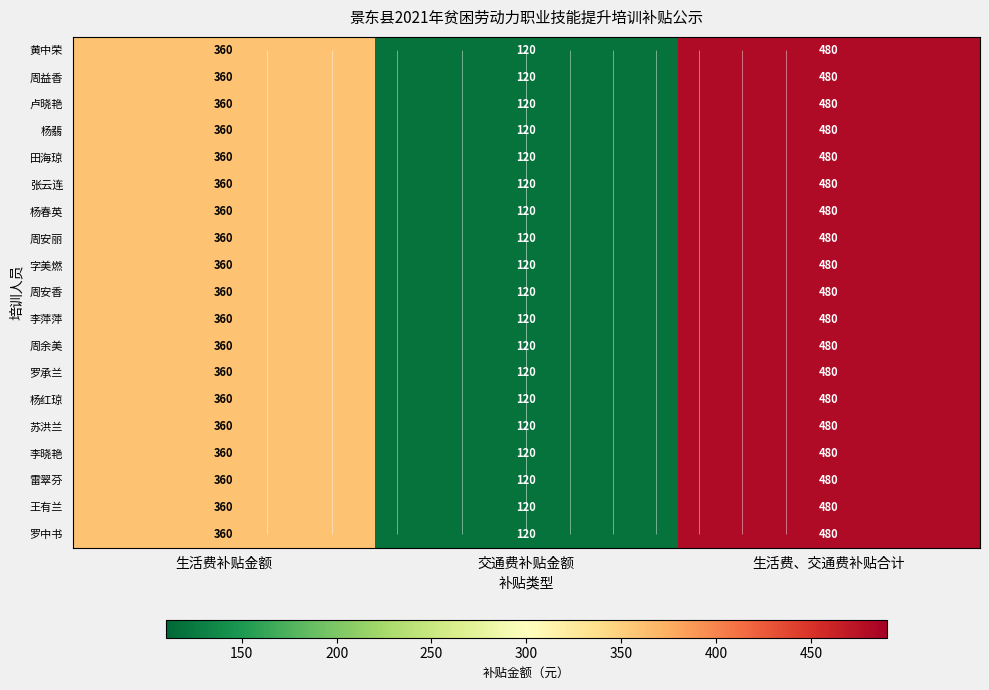

What is the total value across all series at 生活费、交通费补贴合计?

9120